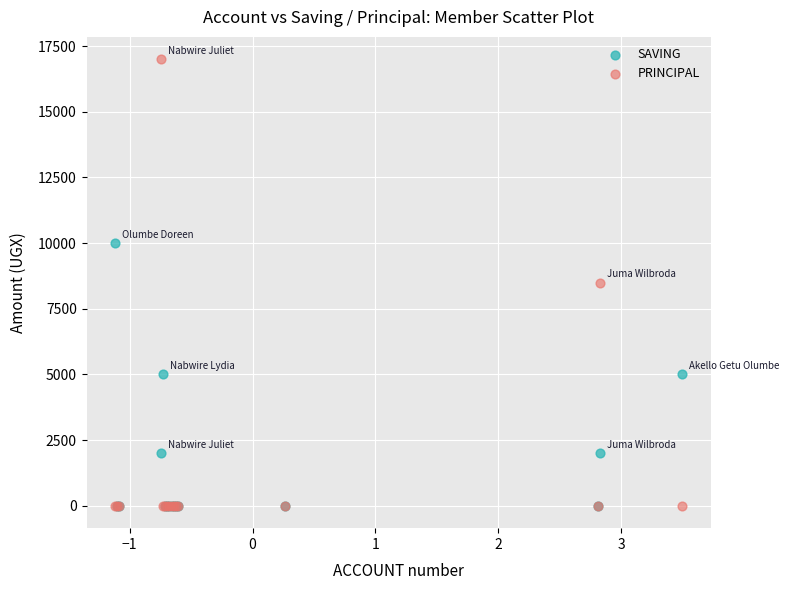

What are all the series names shown in the legend?

SAVING, PRINCIPAL